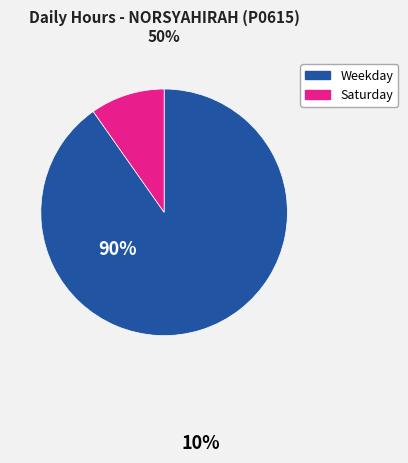

Is there any slice that represents more than half of the pie?

Yes